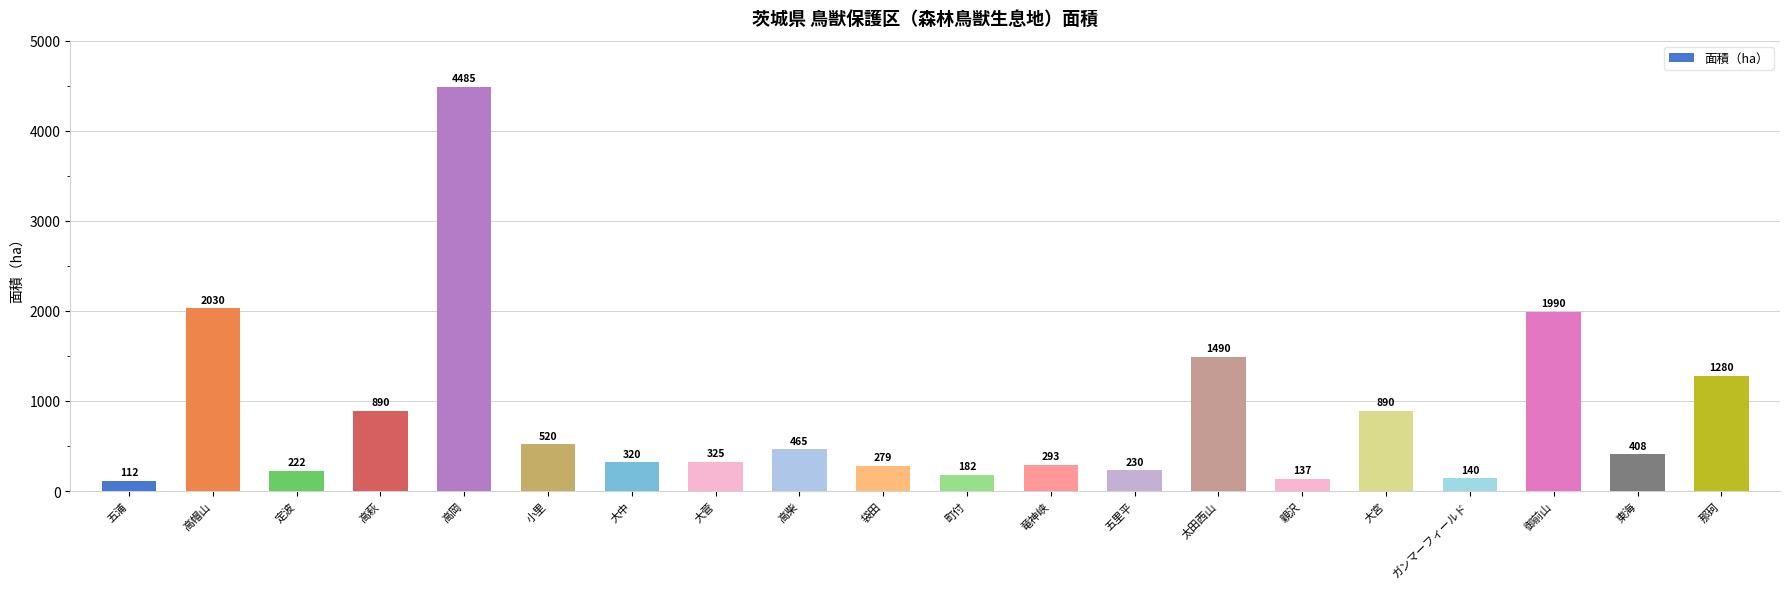

List the labels in order of value, largest first.

高岡, 高帽山, 御前山, 太田西山, 那珂, 高萩, 大宮, 小里, 高柴, 東海, 大菅, 大中, 竜神峡, 袋田, 五里平, 定波, 町付, ガンマーフィールド, 親沢, 五浦